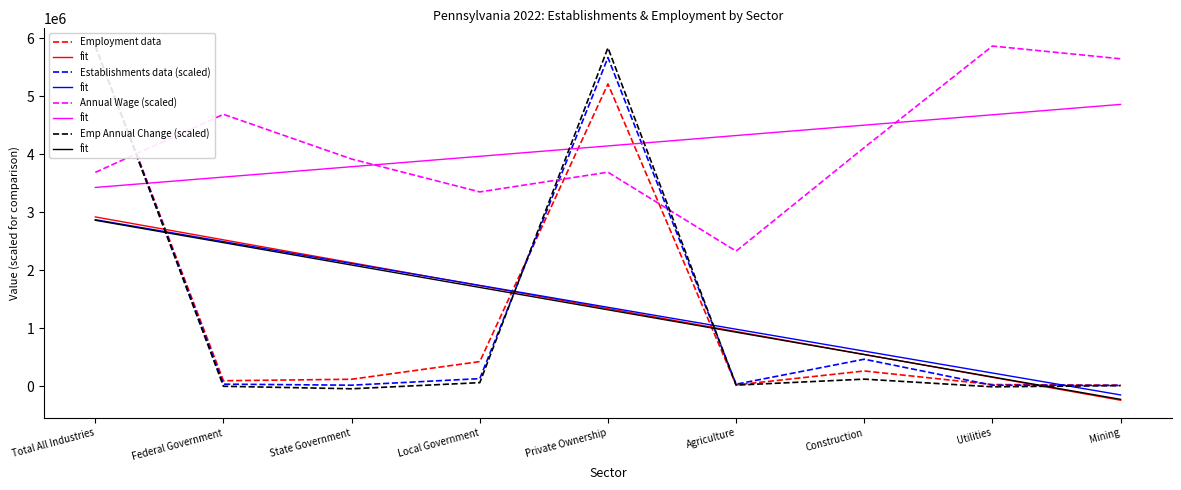

What is the maximum value for Annual Wage (scaled)?

5863297.0